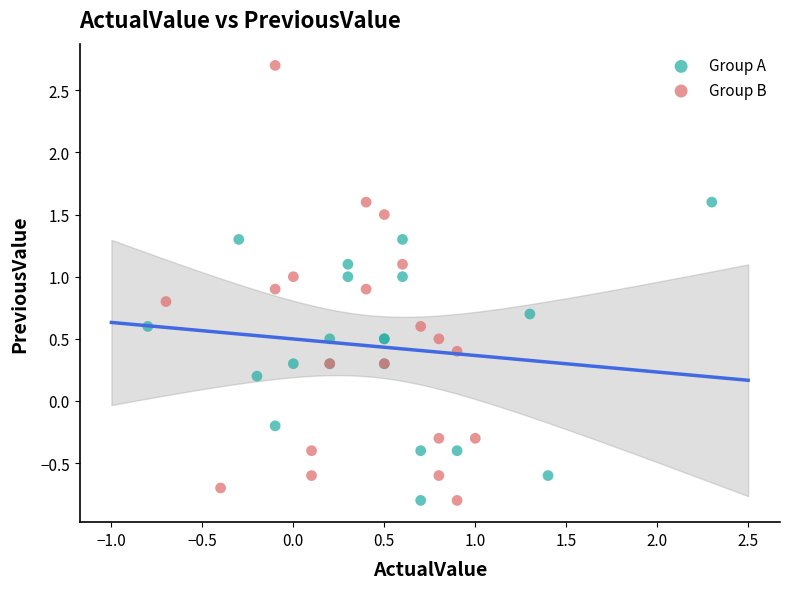

Which series has the widest spread of Y values?

Group B